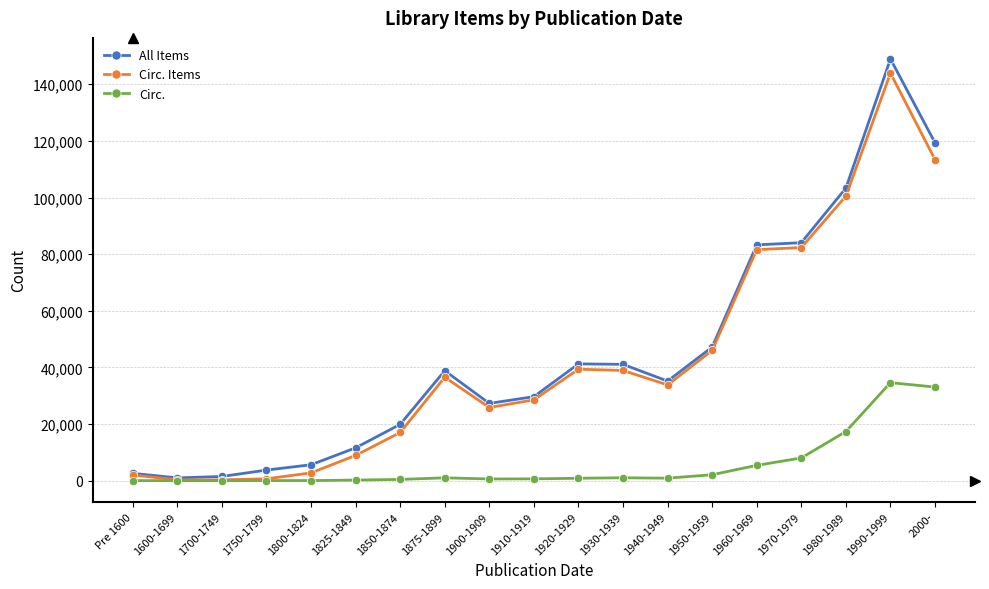

True or false: All Items has more than 0 interior local peaks.

True